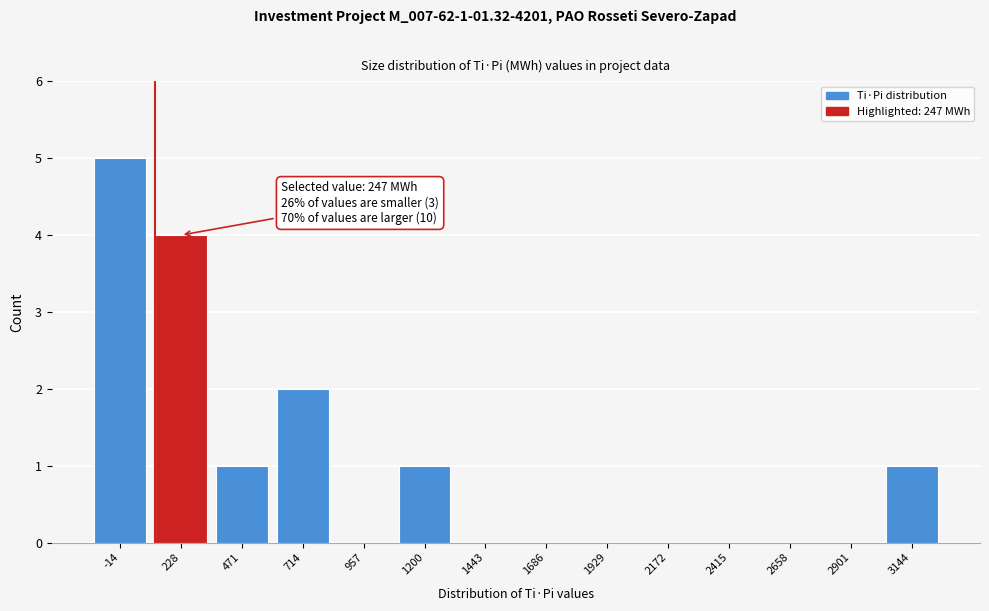

Reading left to right, what are all the values shown in this chart?

-14=5	228=4	471=1	714=2	957=0	1200=1	1443=0	1686=0	1929=0	2172=0	2415=0	2658=0	2901=0	3144=1